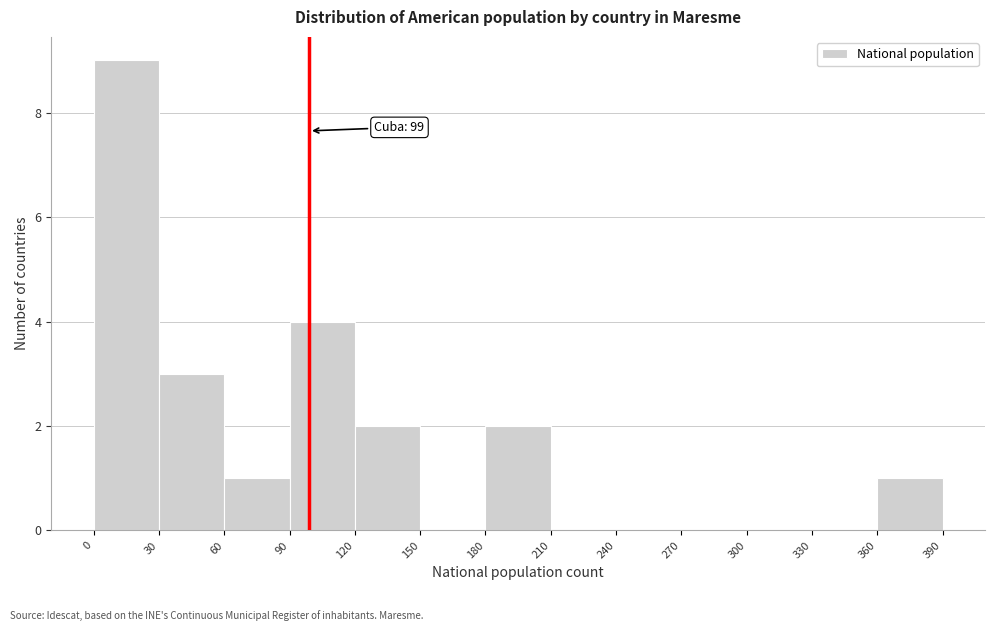

Over which range of the x-axis is the bar tallest?

0 to 30